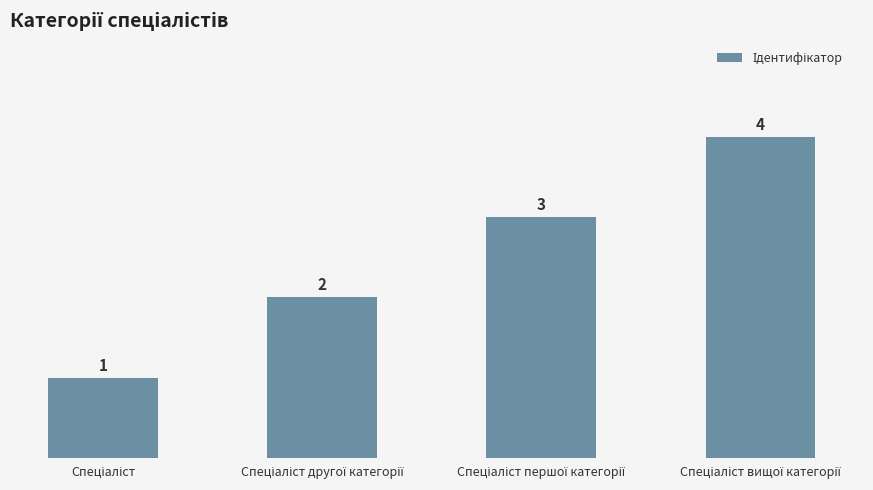

How many bars are there in total?

4